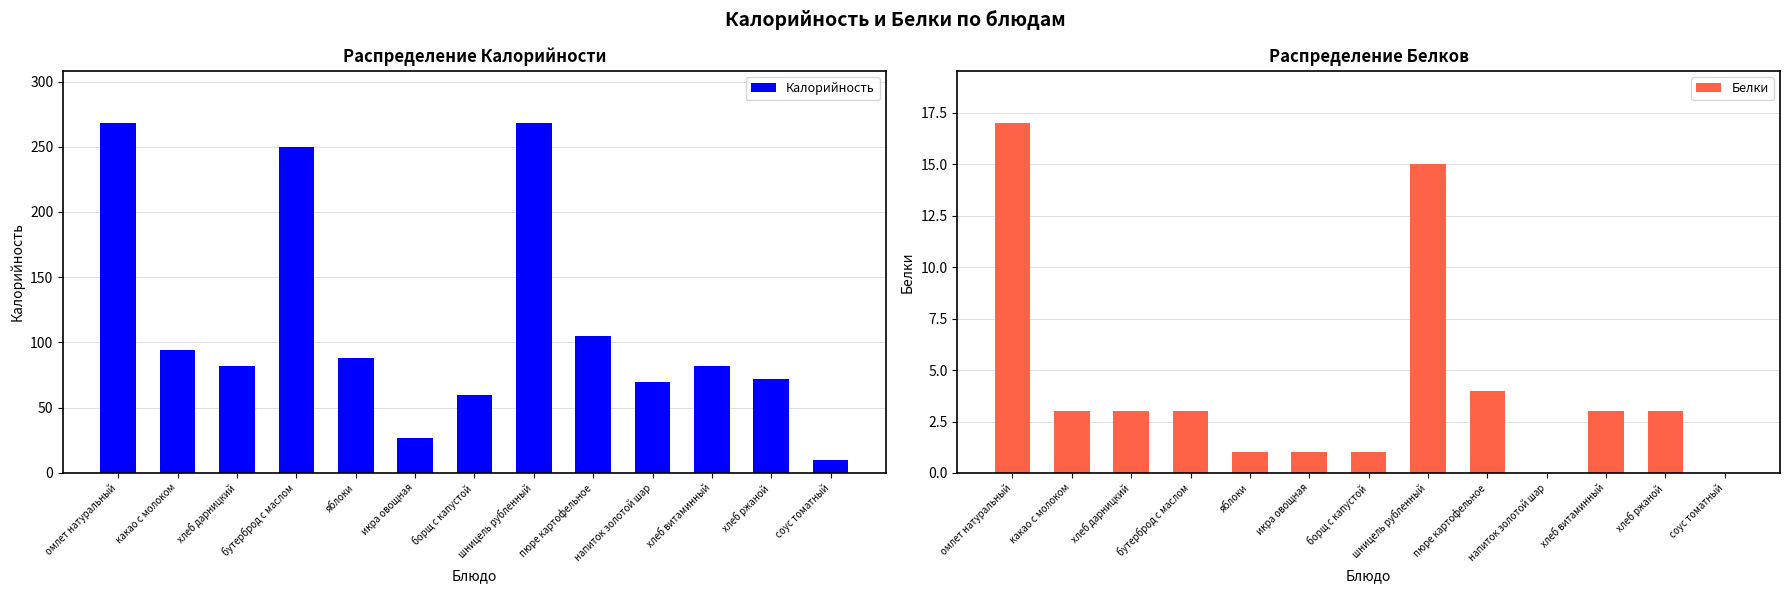

What is the label of the 11th bar from the left?

хлеб витаминный